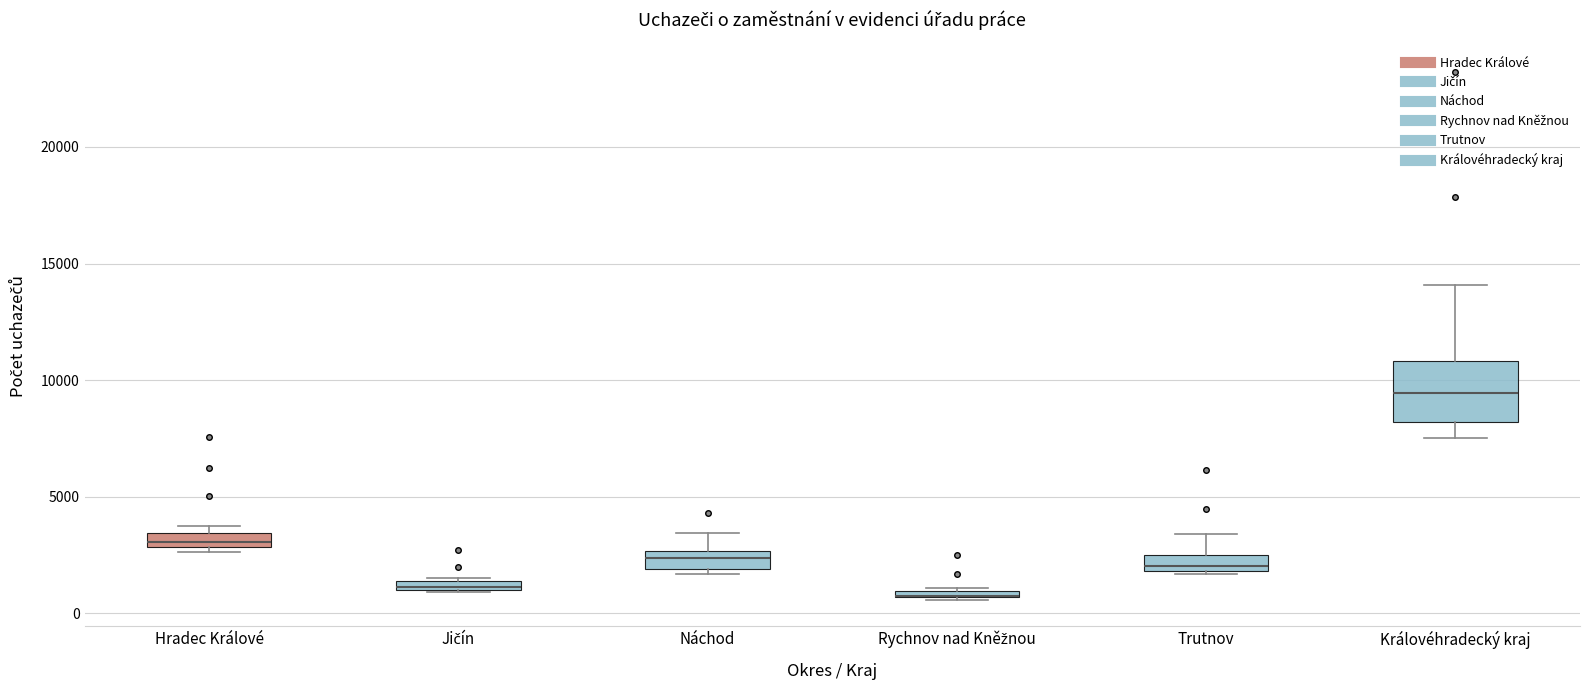

Where does the upper whisker of the box for Náchod end on the y-axis? The values are not printed on the chart, so give them approximately, as read against the axis.

3500